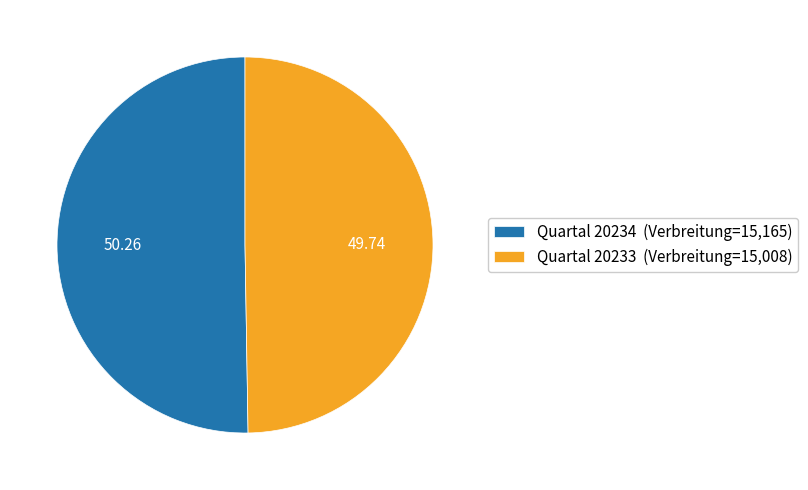

Approximately how many times larger is the value at Quartal 20234 (Verbreitung=15,165) compared to Quartal 20233 (Verbreitung=15,008)?

1.0